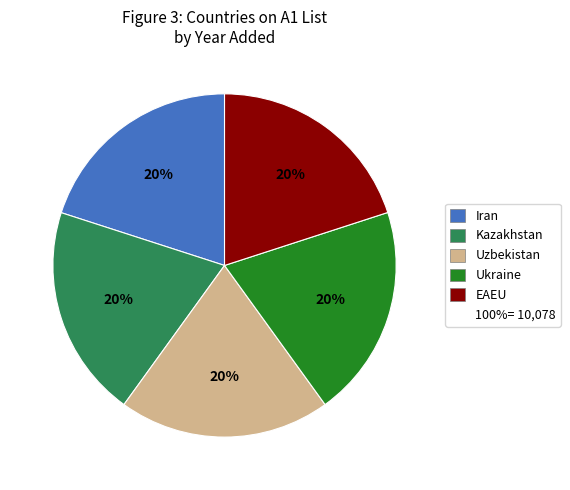

Is there a majority slice in this chart?

No